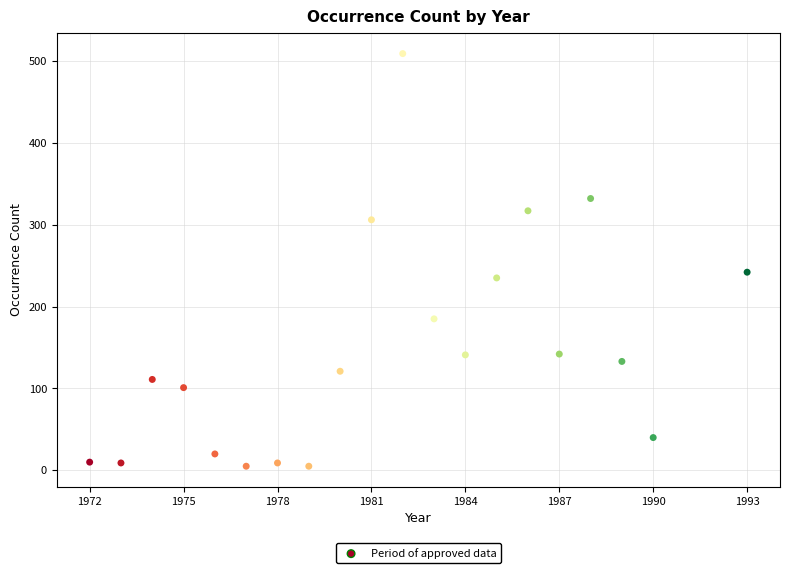

What is the range of Y values (max minus min)?

504